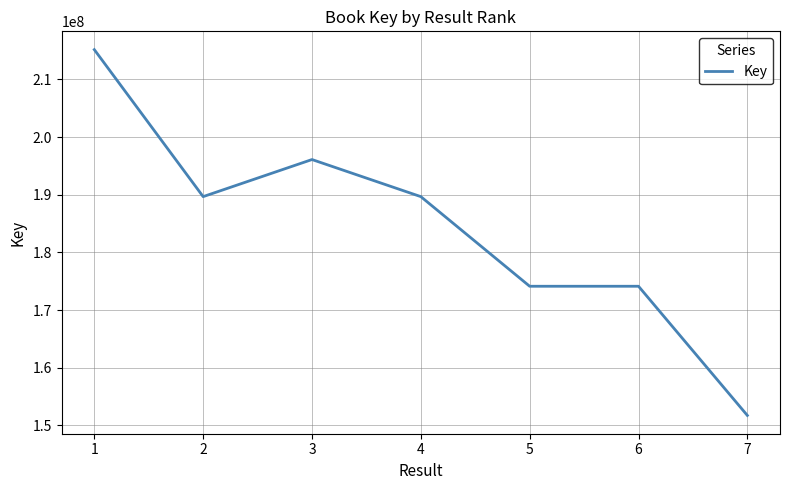

What is the greatest value displayed?

215182959